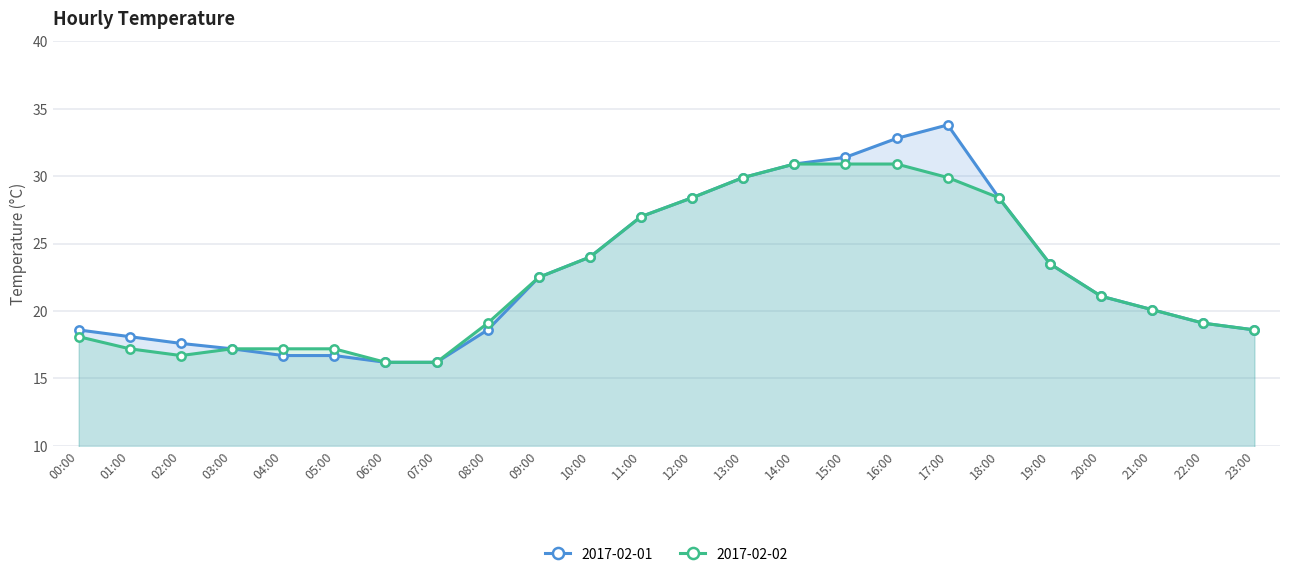

What is the value of the 2017-02-02 point at the 14th from the left?

29.9